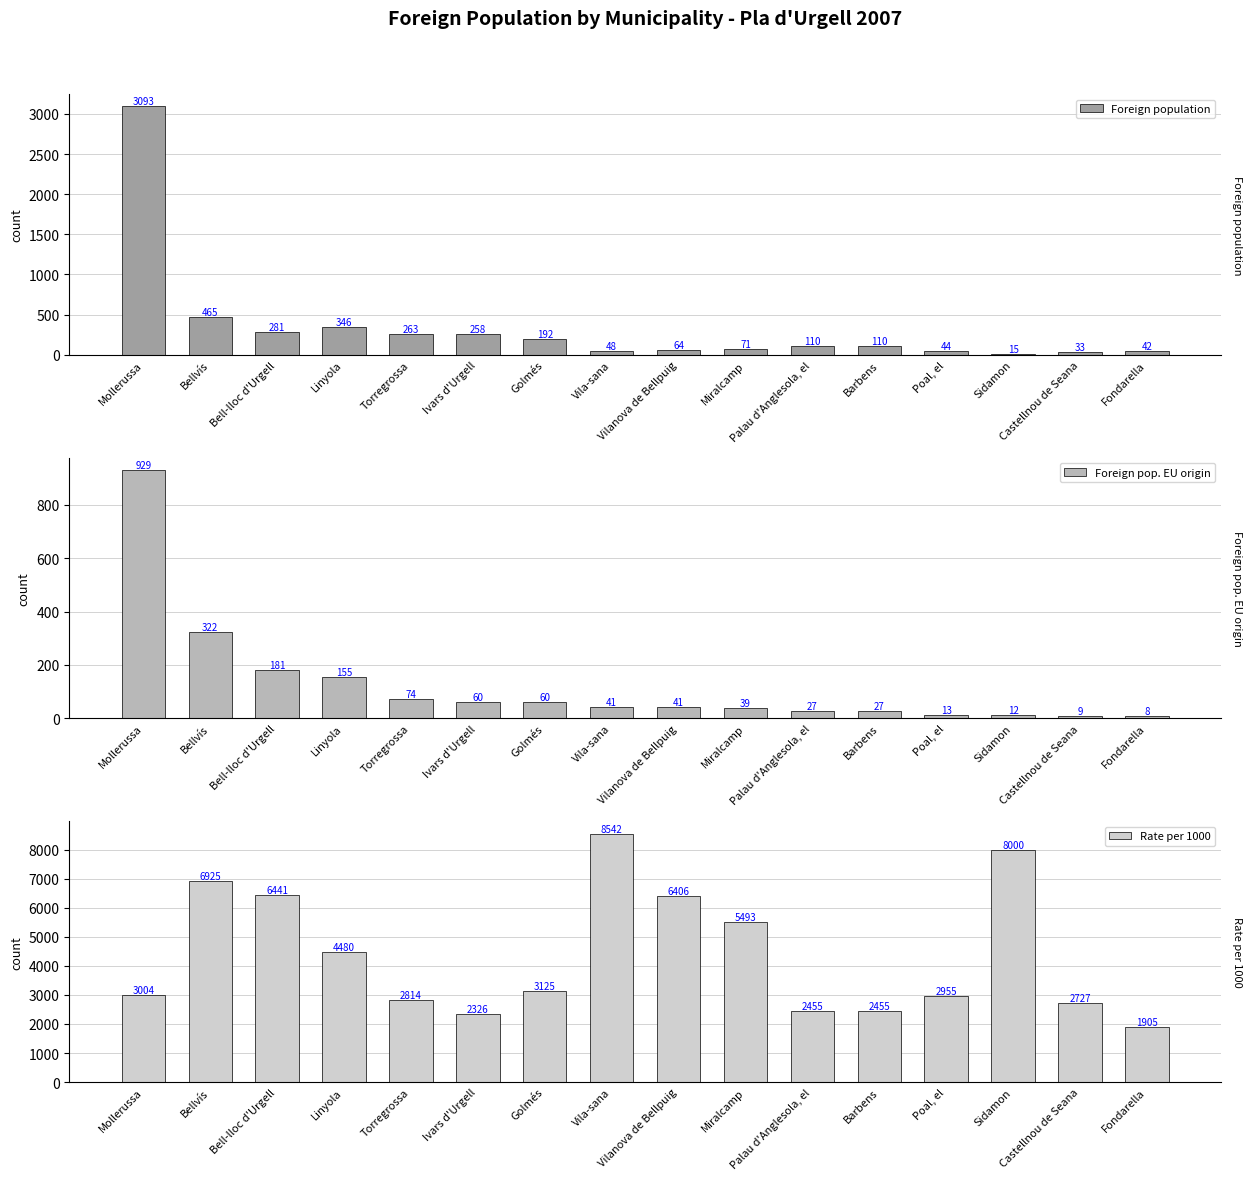

Is the value of Rate per 1000 at Bell-lloc d'Urgell greater than the value of Foreign population at Ivars d'Urgell?

Yes